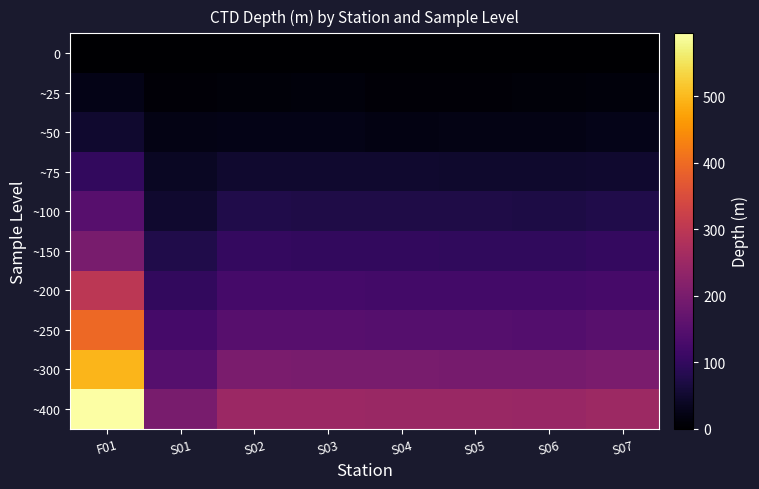

List the series in order of their peak value, highest first.

~400, ~300, ~250, ~200, ~150, ~100, ~75, ~50, ~25, 0